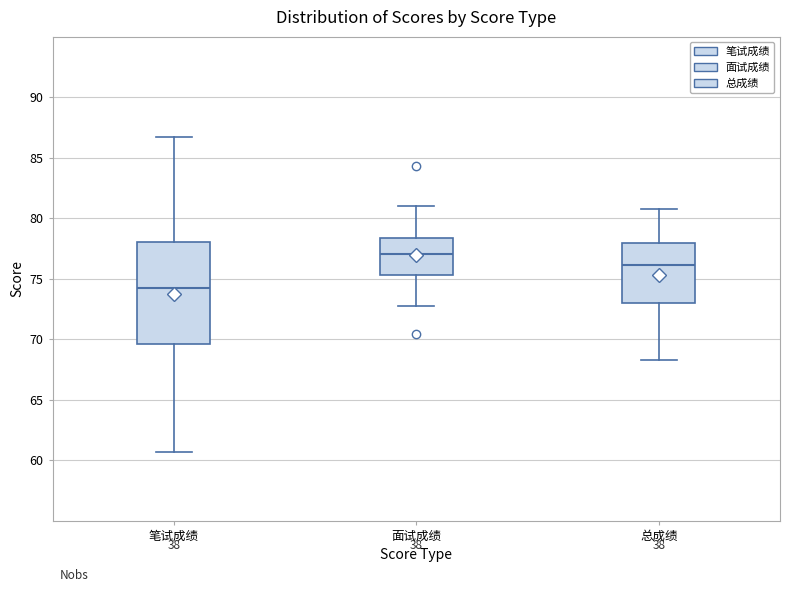

Which box is the tallest, from its lower edge to its upper edge?

笔试成绩